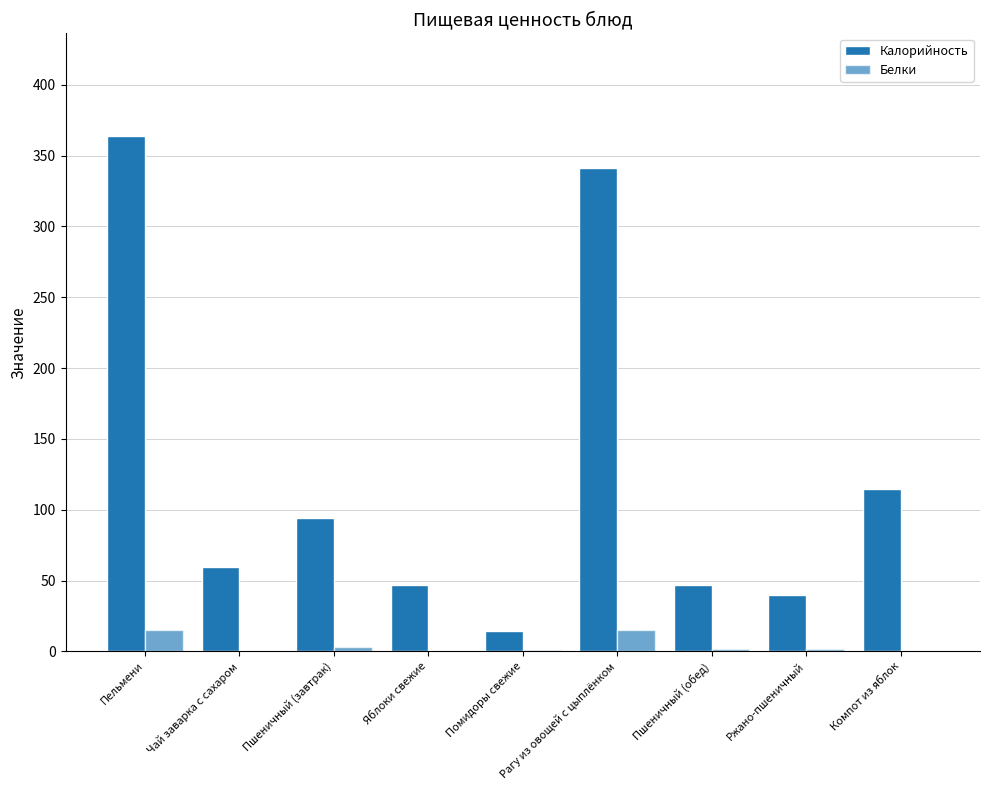

Count the number of categories in the chart.

9